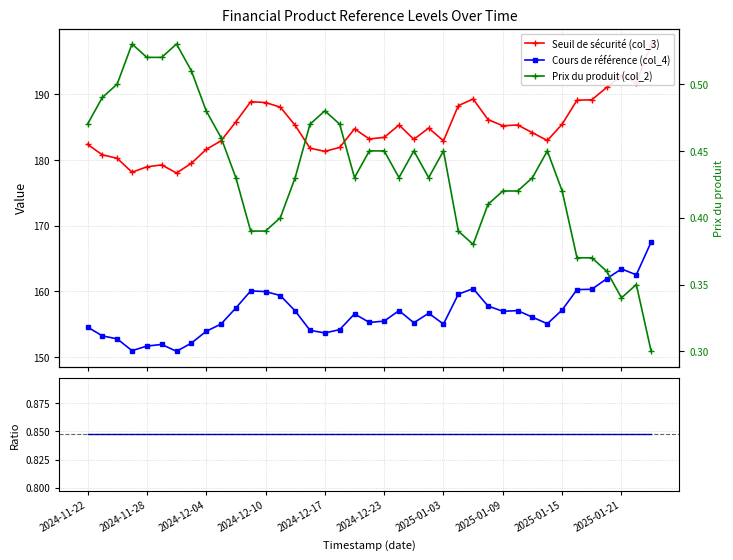

How many Cours de référence (col_4) / Seuil de sécurité (col_3) values are between 0 and 1?

39